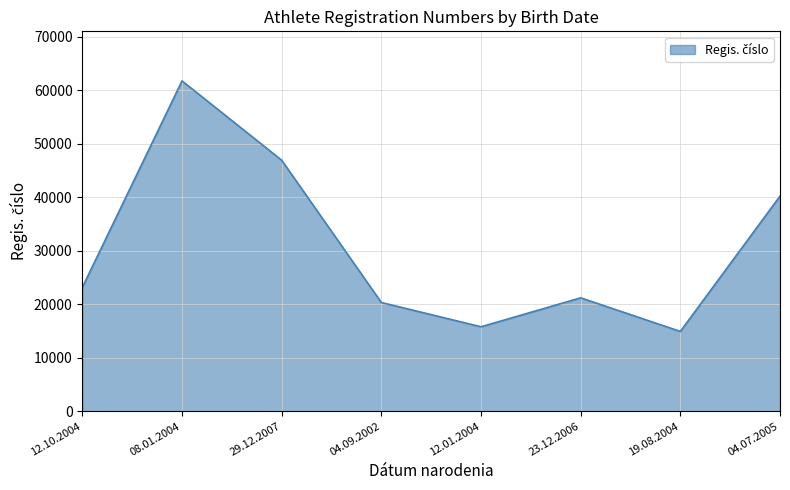

True or false: the data has more than 1 interior local peaks.

True